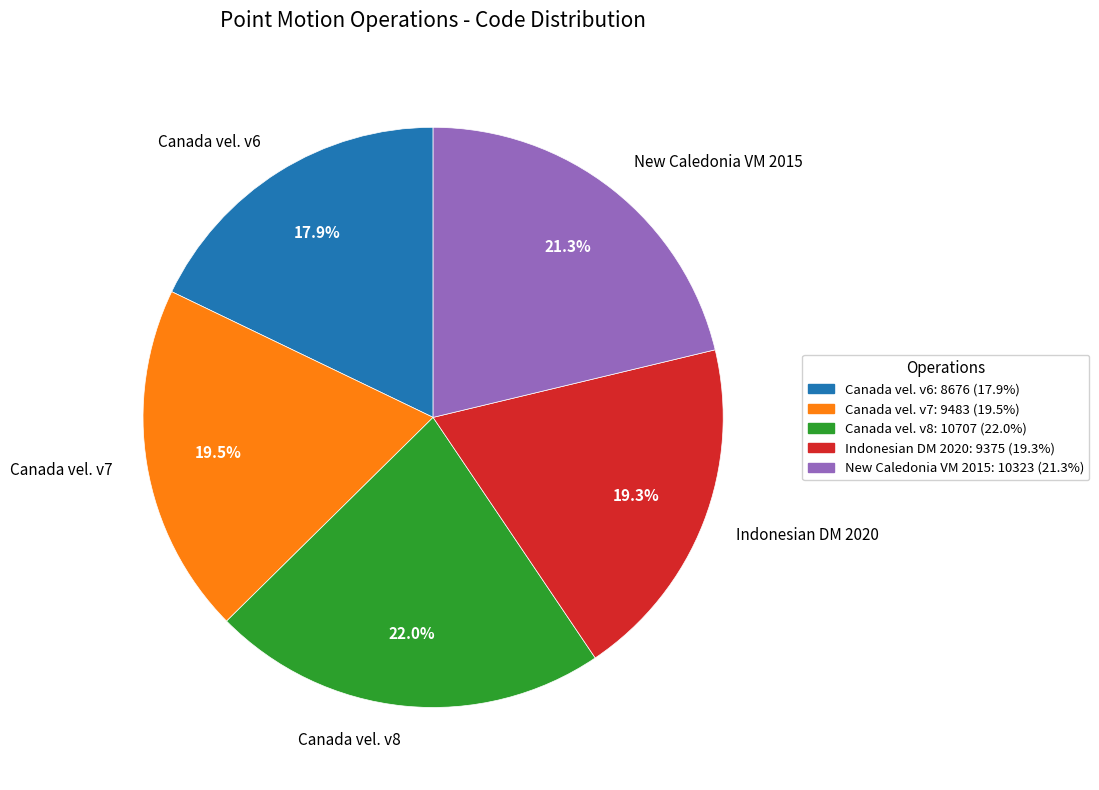

Count the number of slices in the pie.

5